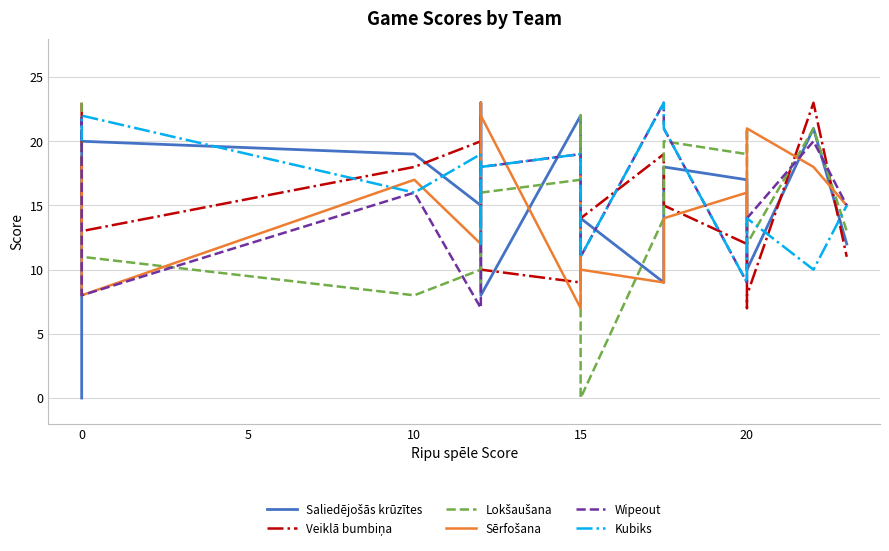

Is this an area chart (filled region under the line)?

No